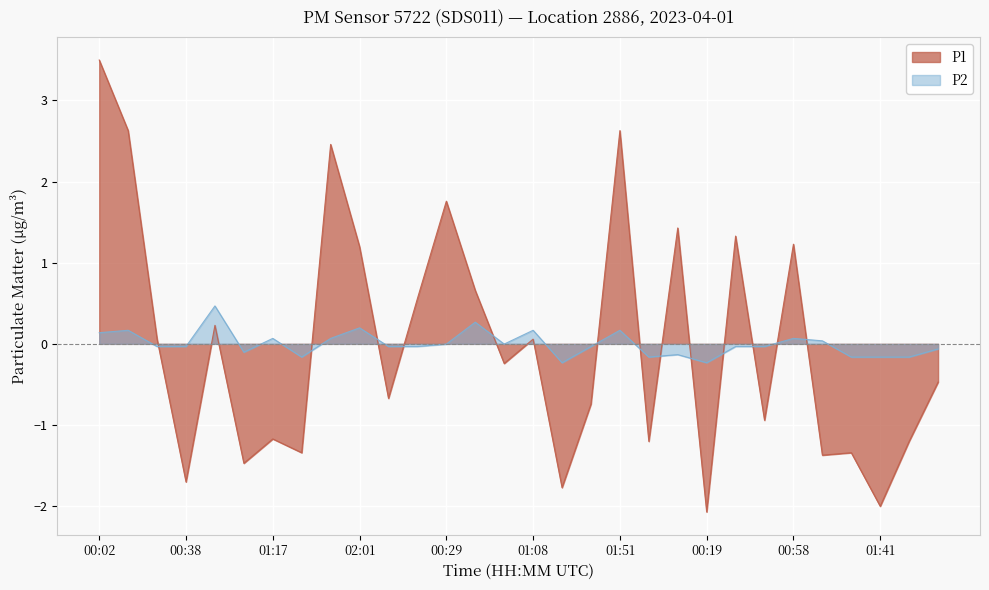

Count the number of data series in this chart.

2